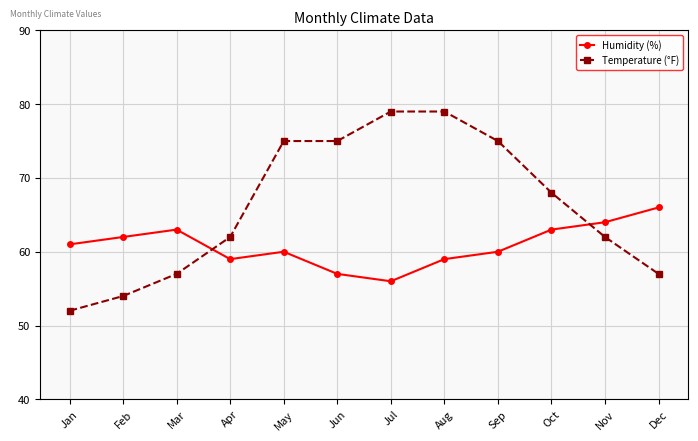

List the series in order of their overall mean, highest first.

Temperature (°F), Humidity (%)